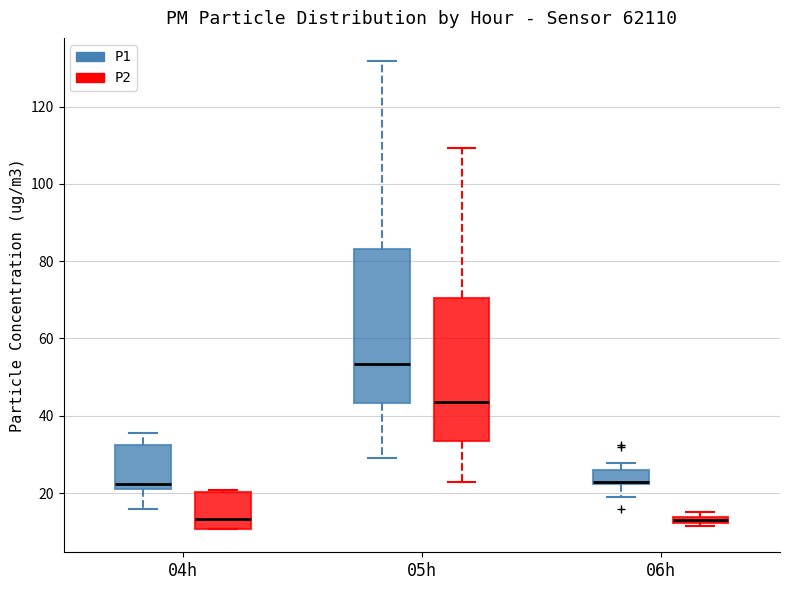

Where is the upper edge of the box for 05h (P2) on the y-axis? The values are not printed on the chart, so give them approximately, as read against the axis.

70